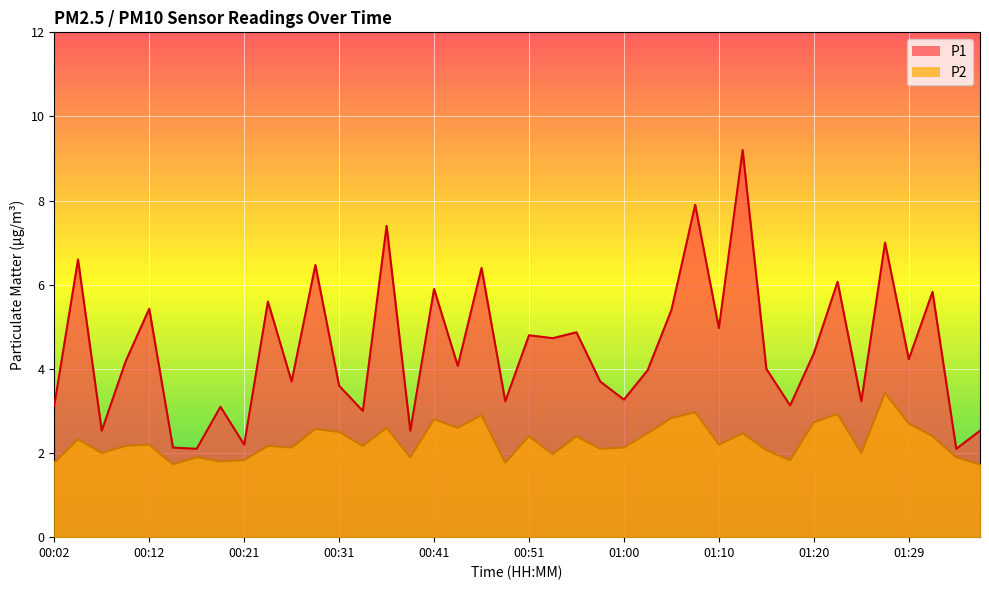

What are all the series names shown in the legend?

P1, P2